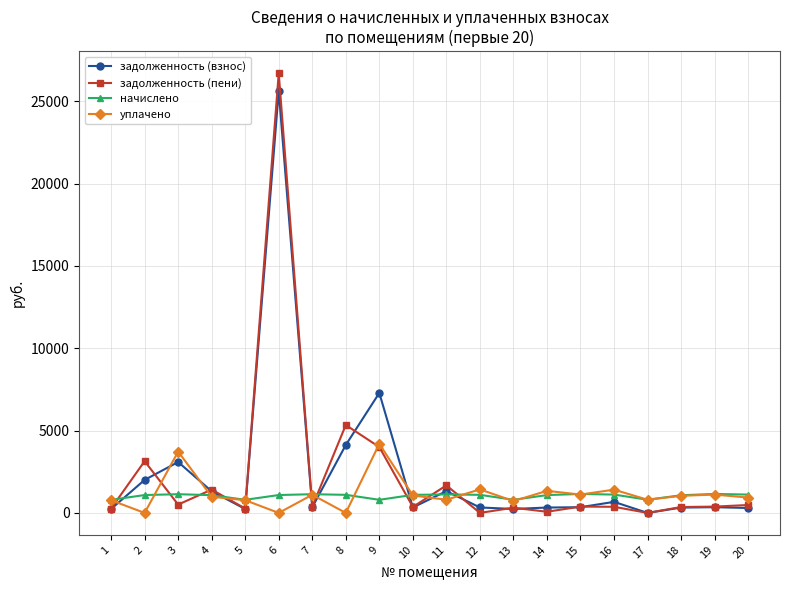

Does the chart display data point markers on the line(s)?

Yes